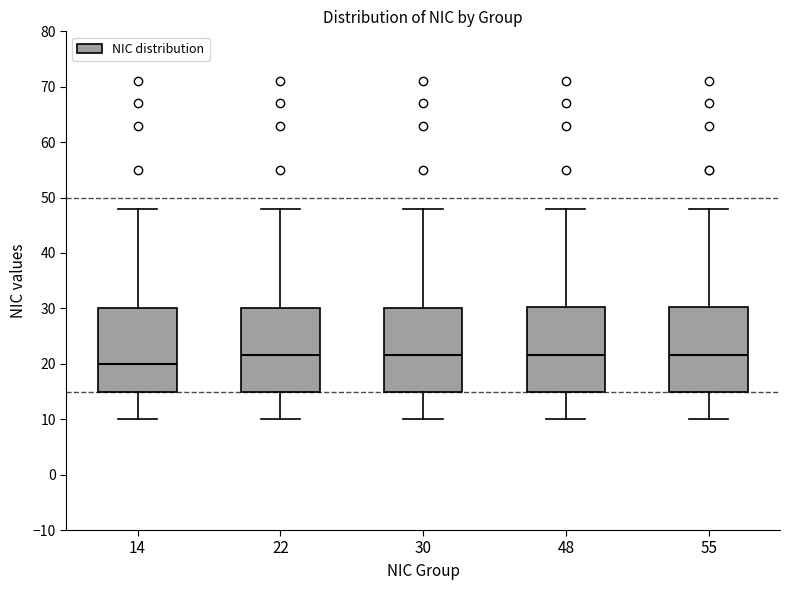

Where does the median line of the box at x = 14 sit on the y-axis? The values are not printed on the chart, so give them approximately, as read against the axis.

20